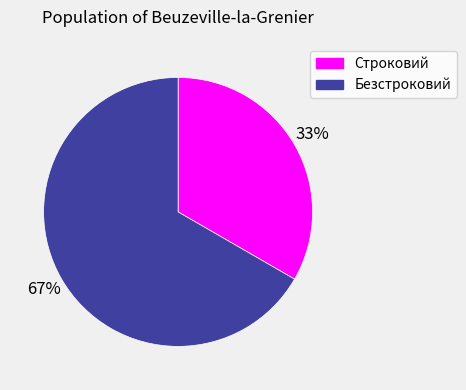

Approximately how many times larger is the value at Безстроковий compared to Строковий?

2.0